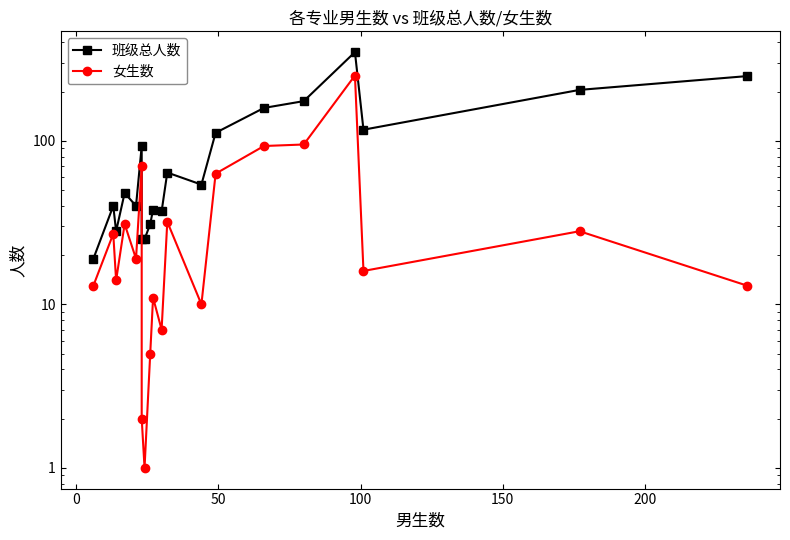

What is the sum of all 班级总人数 values?

1908